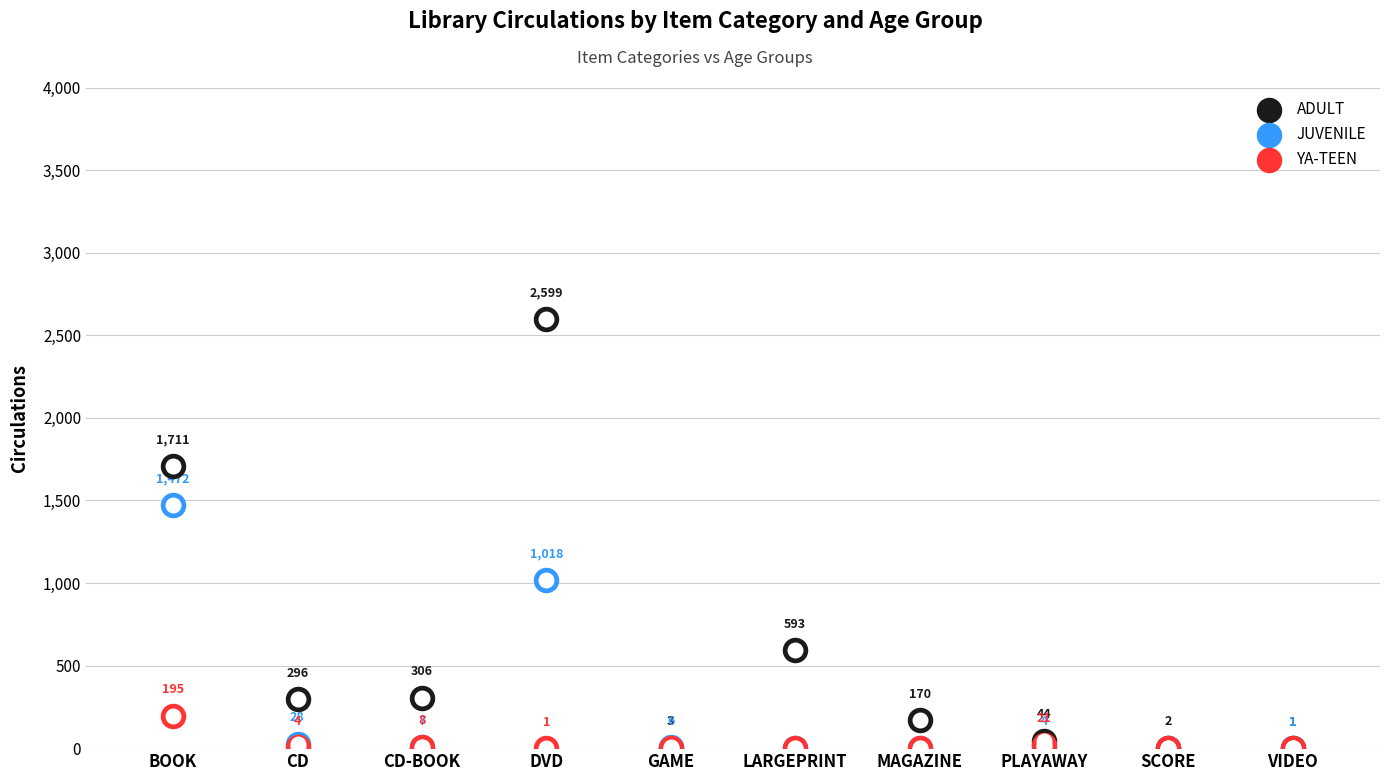

What are all the series names shown in the legend?

ADULT, JUVENILE, YA-TEEN